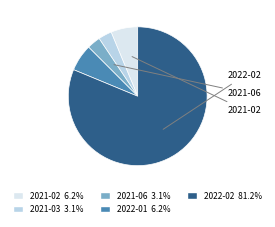

Is there any slice that represents more than half of the pie?

Yes